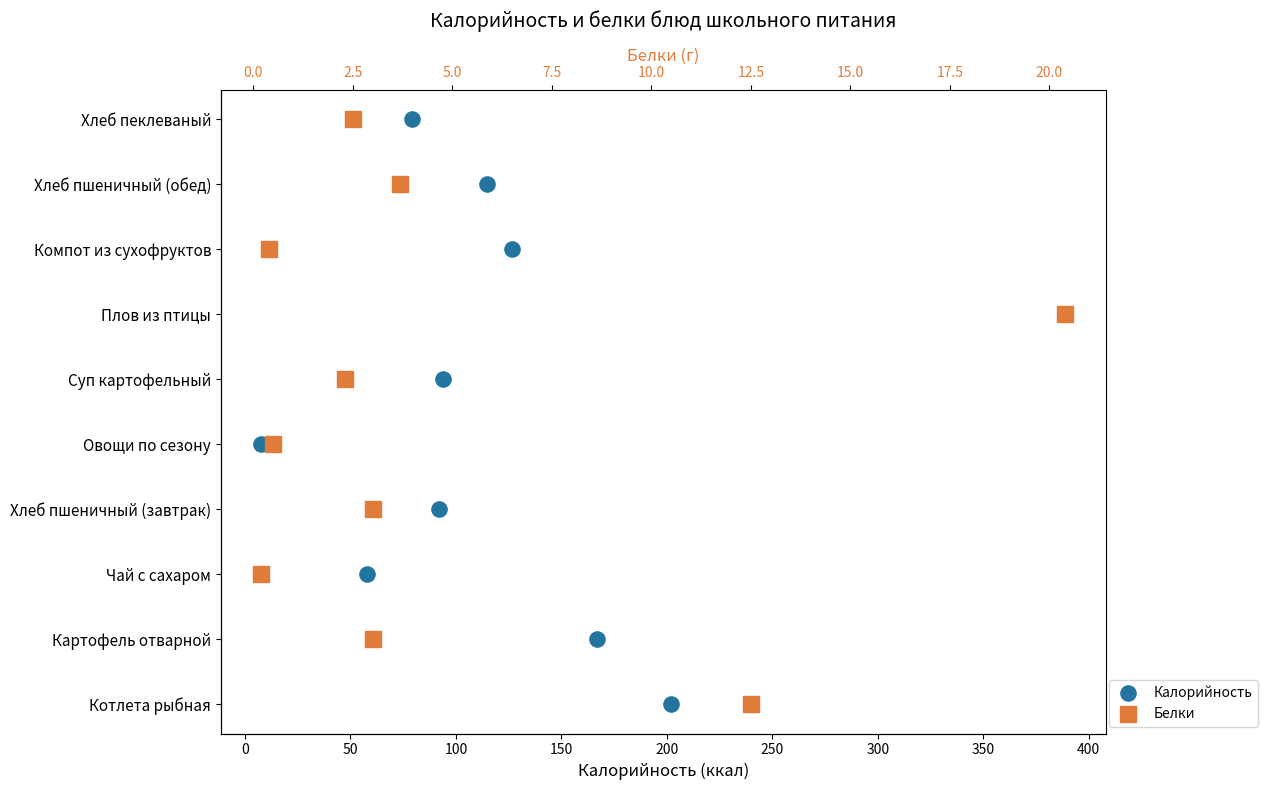

Is the value of Белки at 300 greater than the value of Калорийность at 300?

No